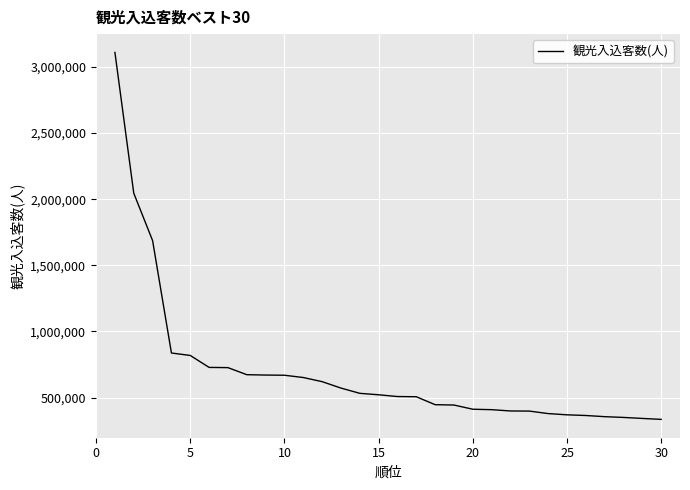

What is the smallest value displayed?

335300